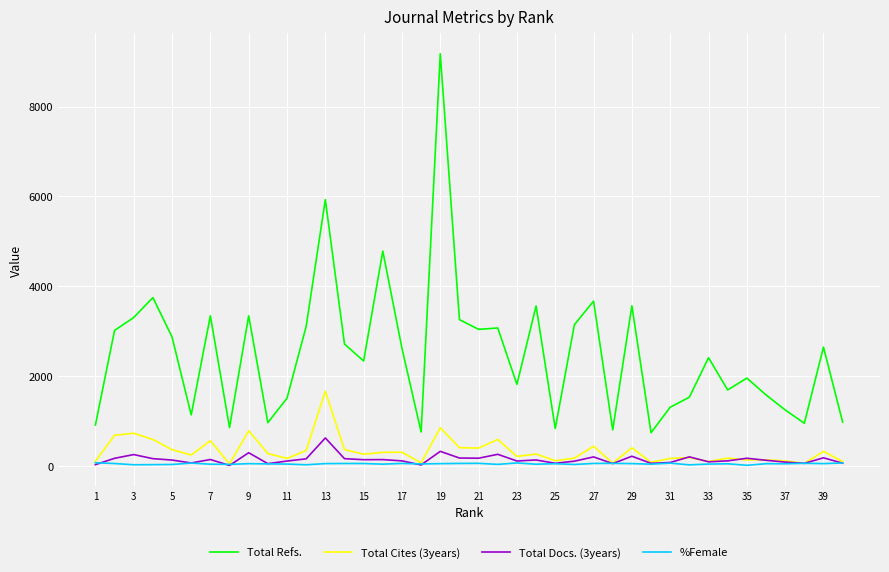

What are all the series names shown in the legend?

Total Refs., Total Cites (3years), Total Docs. (3years), %Female